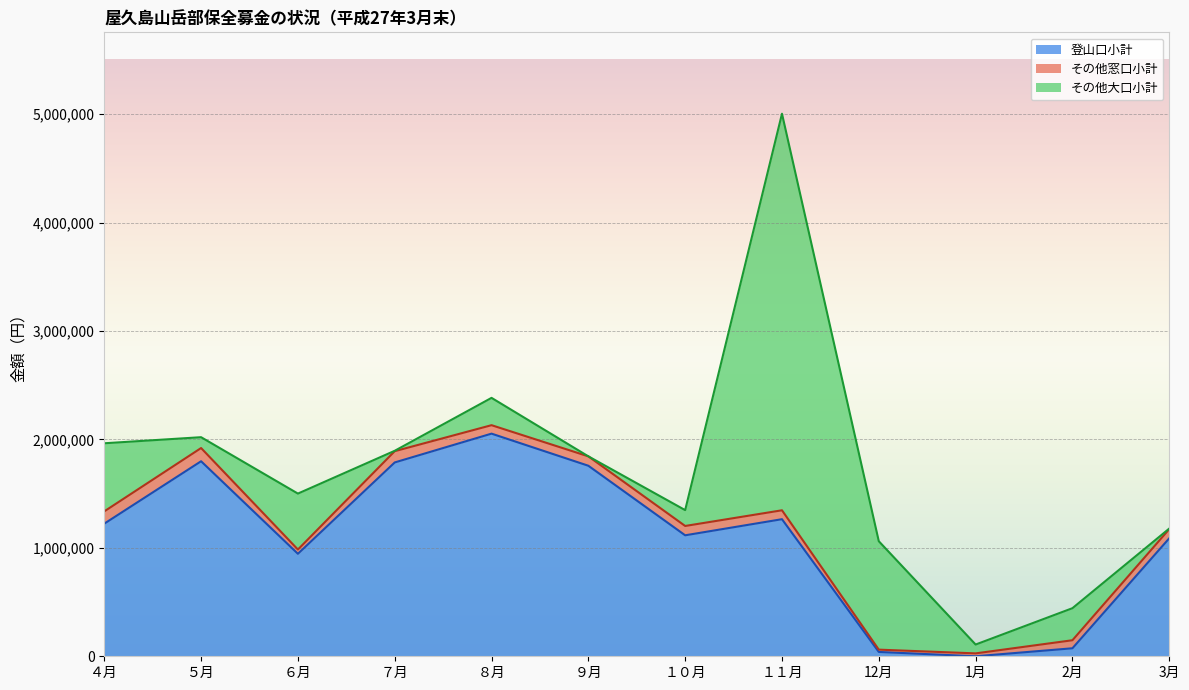

What is the value of the その他大口小計 point at the 8th from the left?

3657628